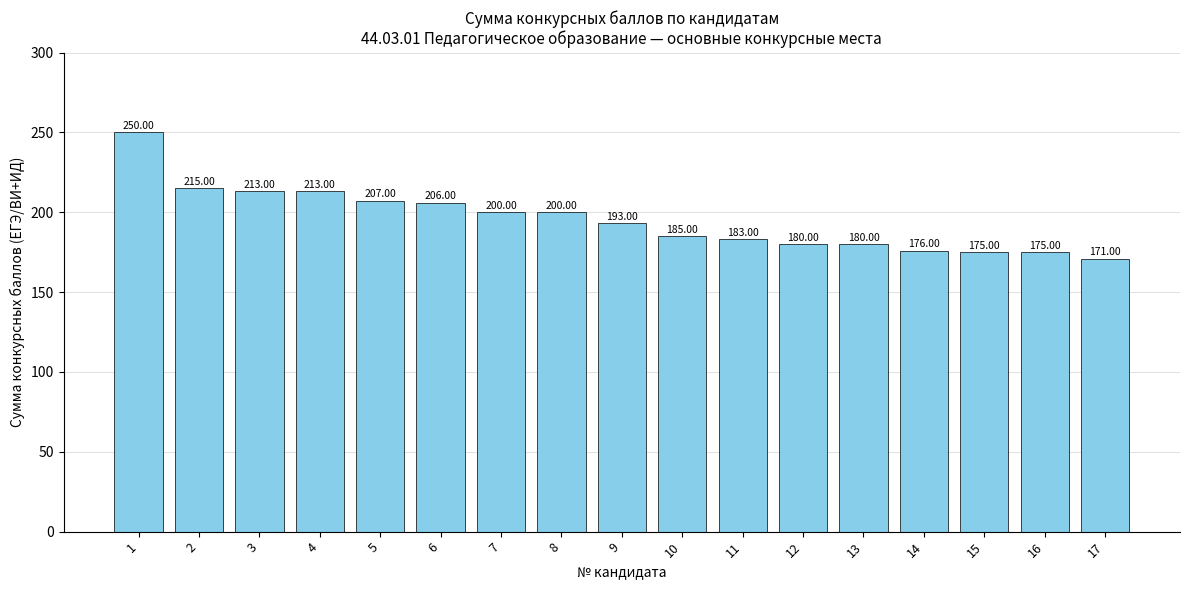

What is the ratio of the value at 13 to the value at 12?

1.0